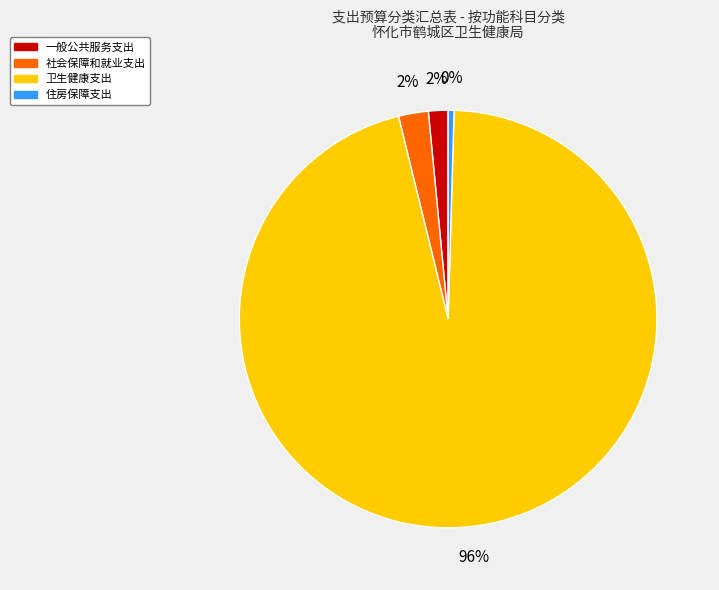

Between 卫生健康支出 and 社会保障和就业支出, which is larger?

卫生健康支出